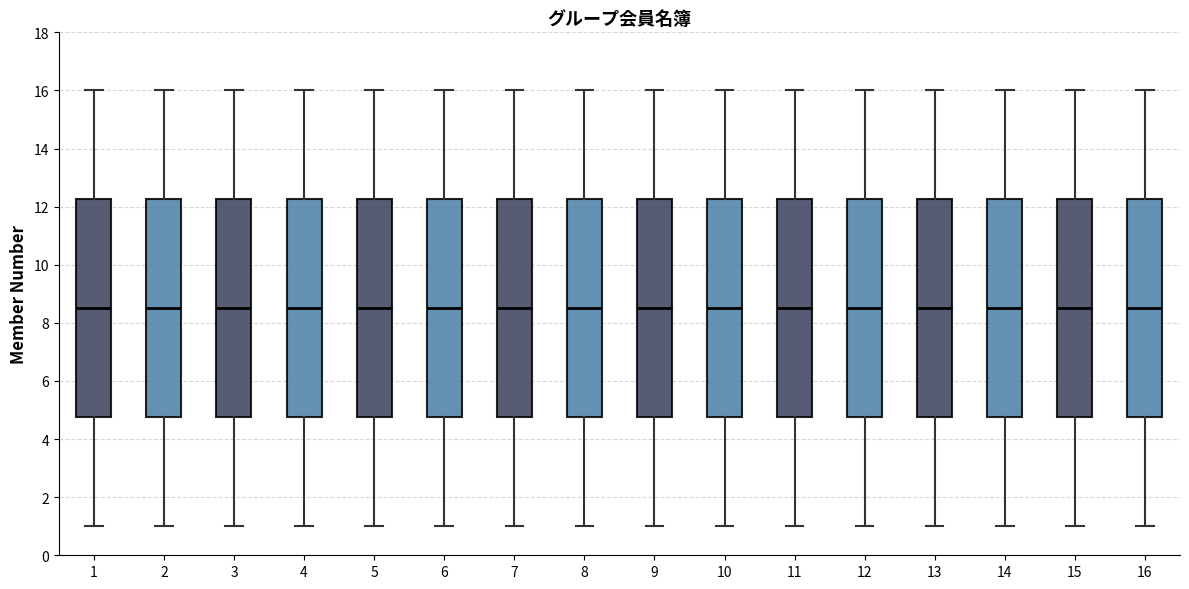

Where does the lower whisker of the box at x = 5 end on the y-axis? The values are not printed on the chart, so give them approximately, as read against the axis.

1.0